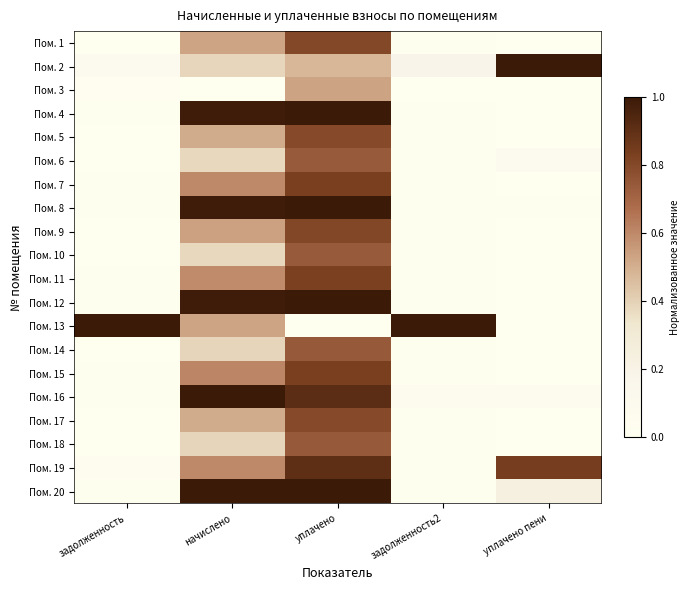

Rank the series at задолженность2 from lowest to highest value.

Пом. 3, Пом. 6, Пом. 10, Пом. 14, Пом. 18, Пом. 17, Пом. 5, Пом. 1, Пом. 9, Пом. 11, Пом. 7, Пом. 15, Пом. 19, Пом. 4, Пом. 12, Пом. 8, Пом. 20, Пом. 16, Пом. 2, Пом. 13